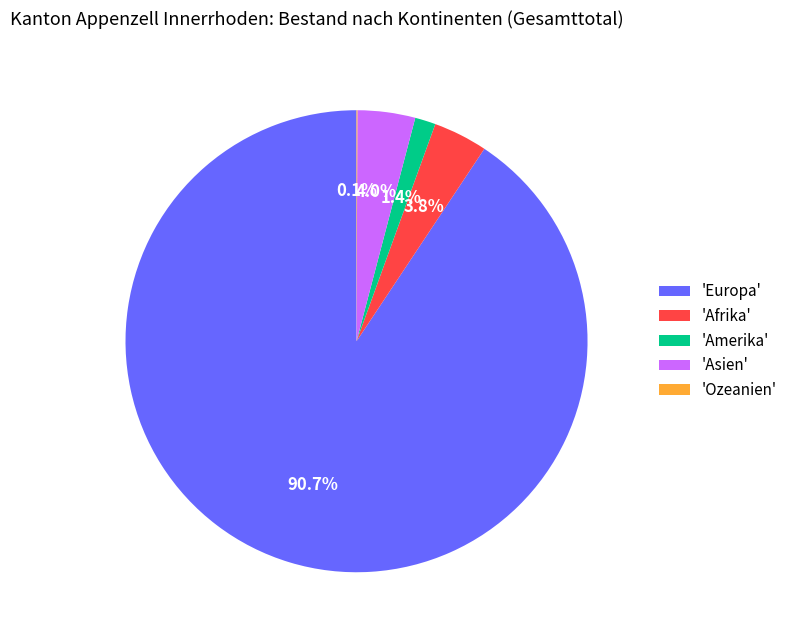

What percentage is NOT represented by 'Afrika'?

96.2%